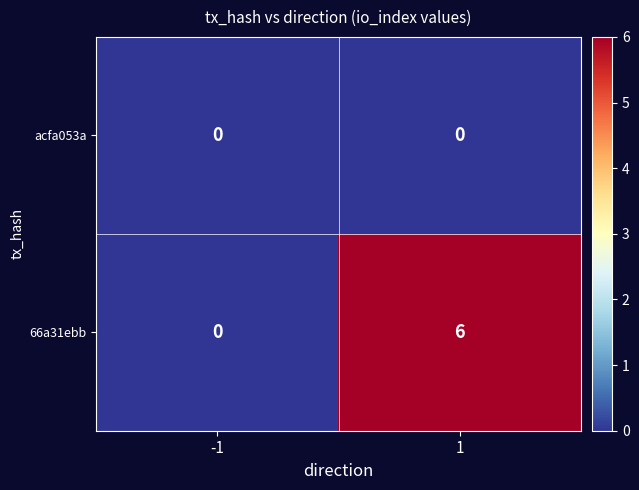

At which category is the sum across all series the highest?

1